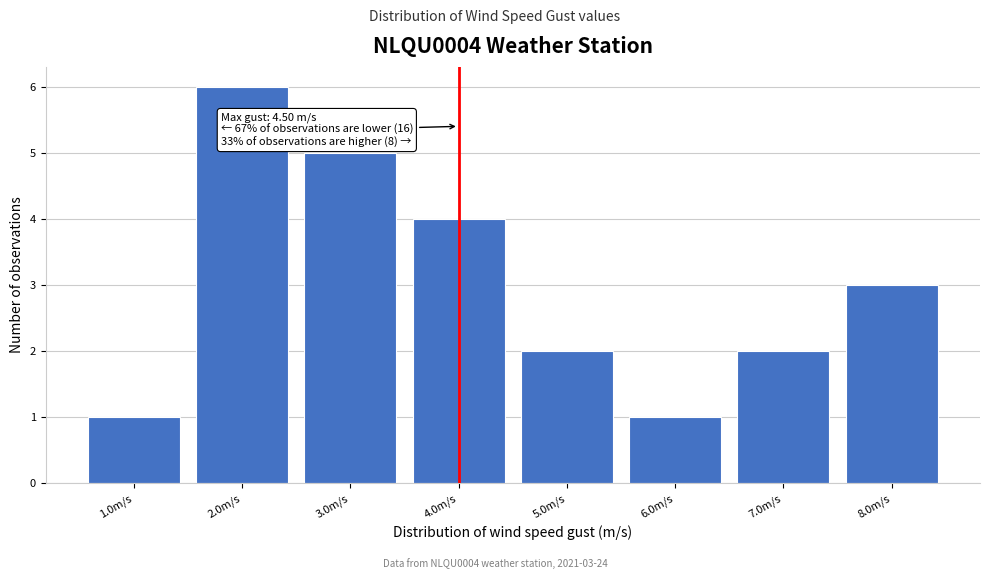

Reading left to right, list all the values displayed in this chart.

1.0m/s=1	2.0m/s=6	3.0m/s=5	4.0m/s=4	5.0m/s=2	6.0m/s=1	7.0m/s=2	8.0m/s=3